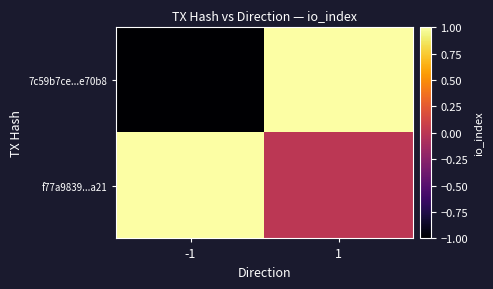

Count the number of categories in the chart.

2